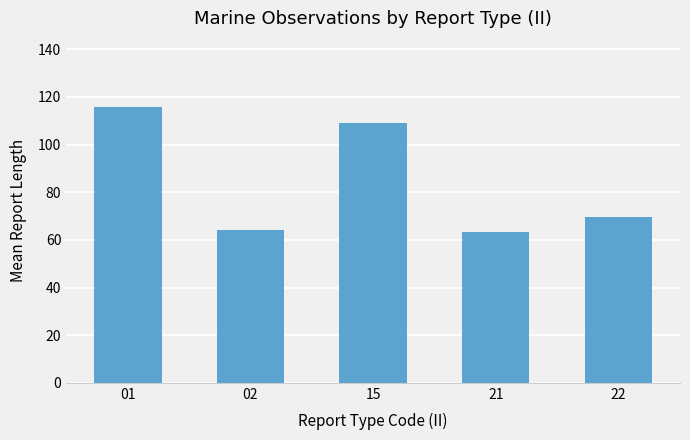

At which label does the data first exceed 69?

01